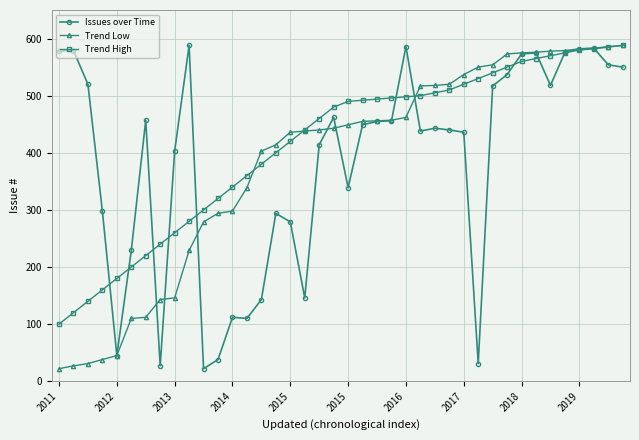

What is the value of the Issues over Time point at the 4th from the left?

298